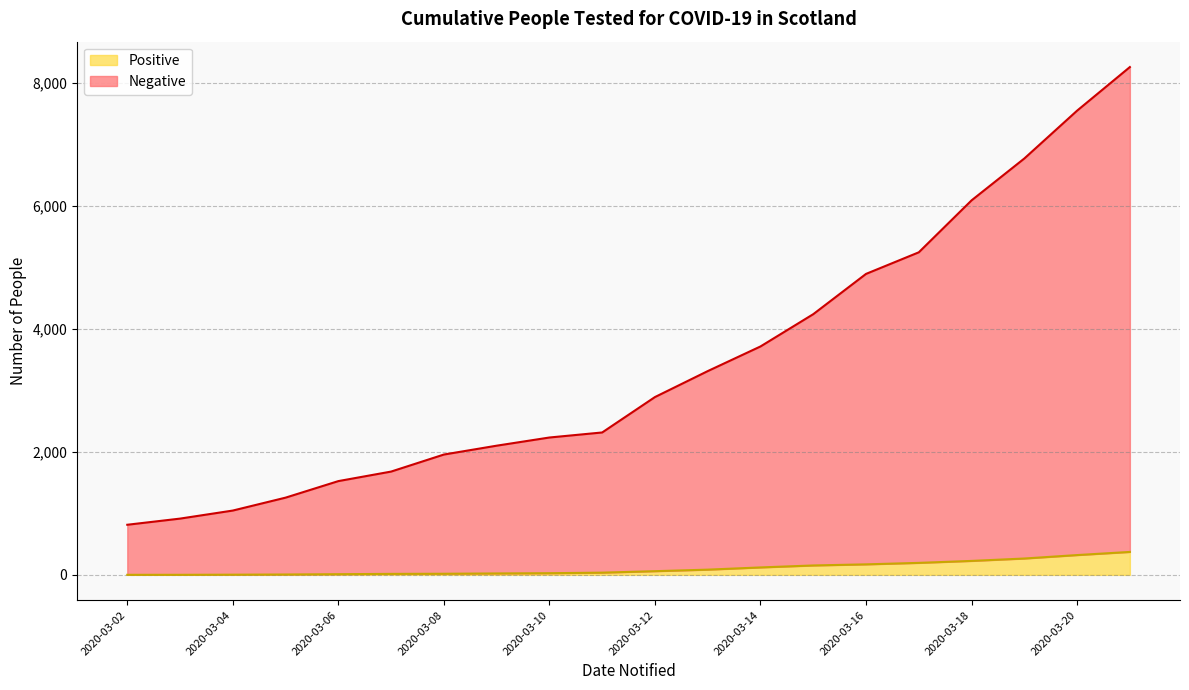

List the series in order of their peak value, lowest first.

Positive, Negative